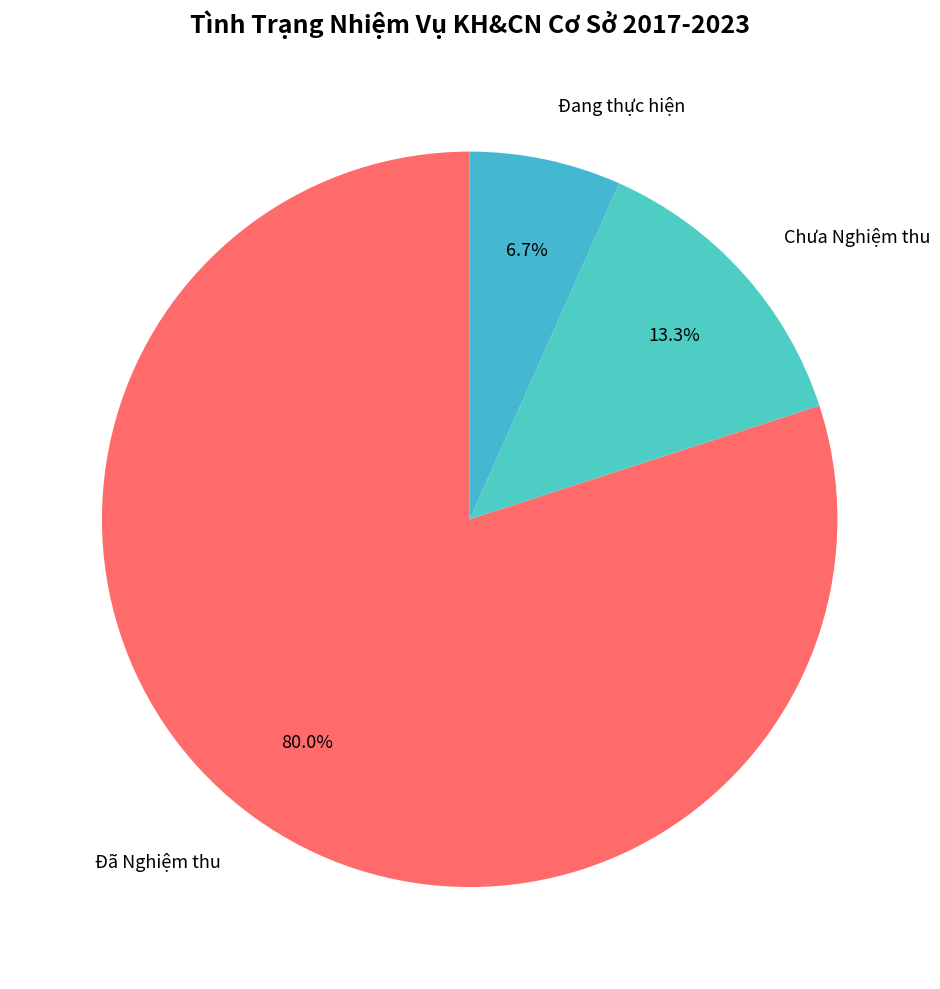

Which slice is the largest?

Đã Nghiệm thu